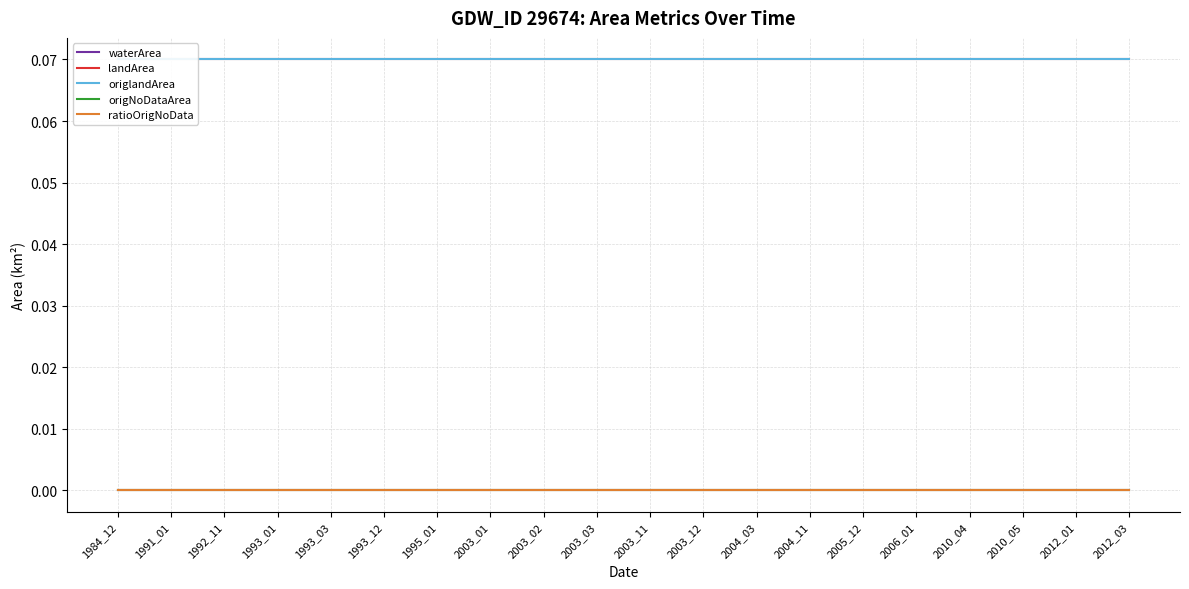

True or false: waterArea has more than 2 interior local peaks.

False